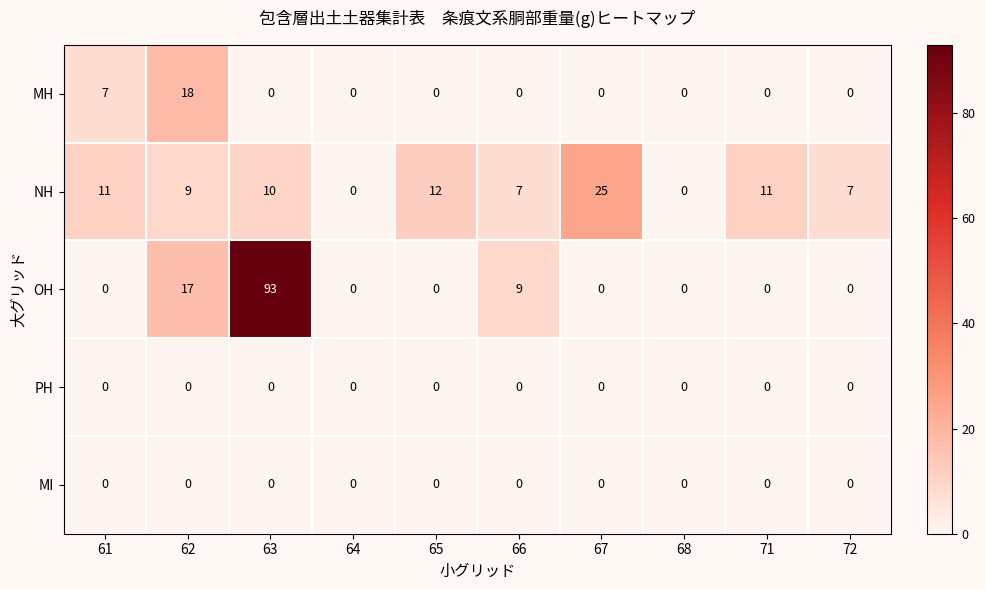

What is the sum of all NH values?

92